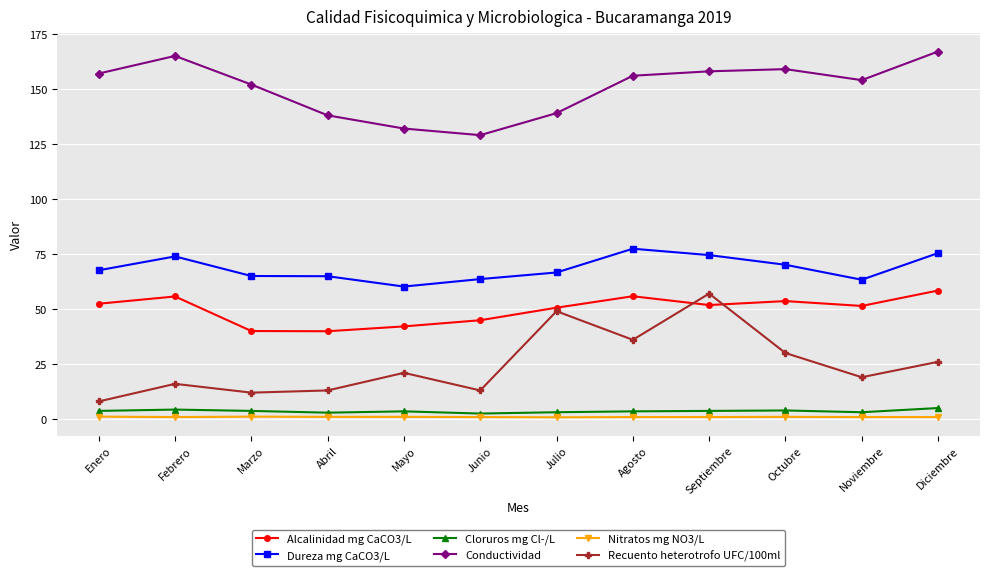

True or false: Cloruros mg Cl-/L and Nitratos mg NO3/L cross at least once.

False